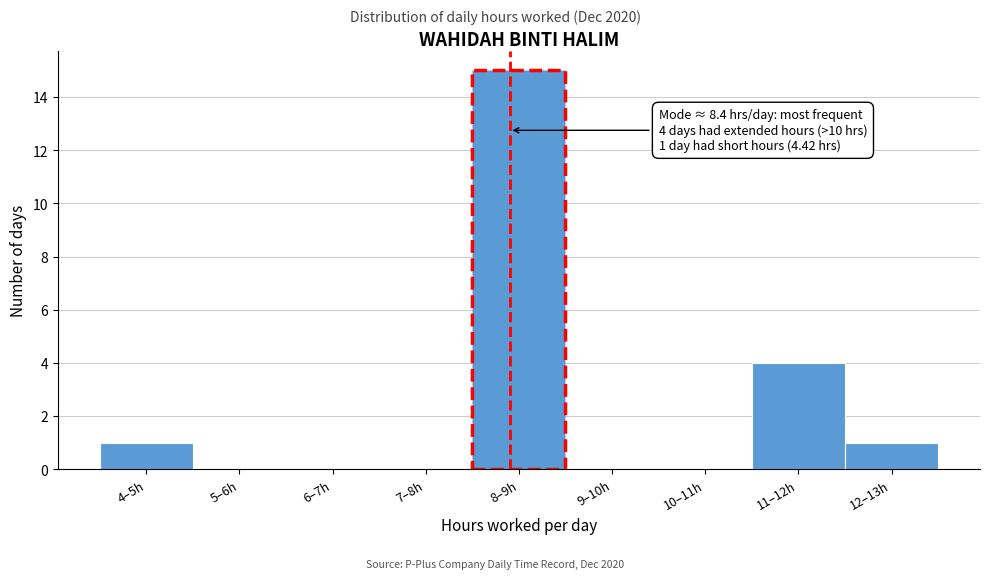

Reading left to right, extract all data points from this chart.

4–5h=1	5–6h=0	6–7h=0	7–8h=0	8–9h=15	9–10h=0	10–11h=0	11–12h=4	12–13h=1